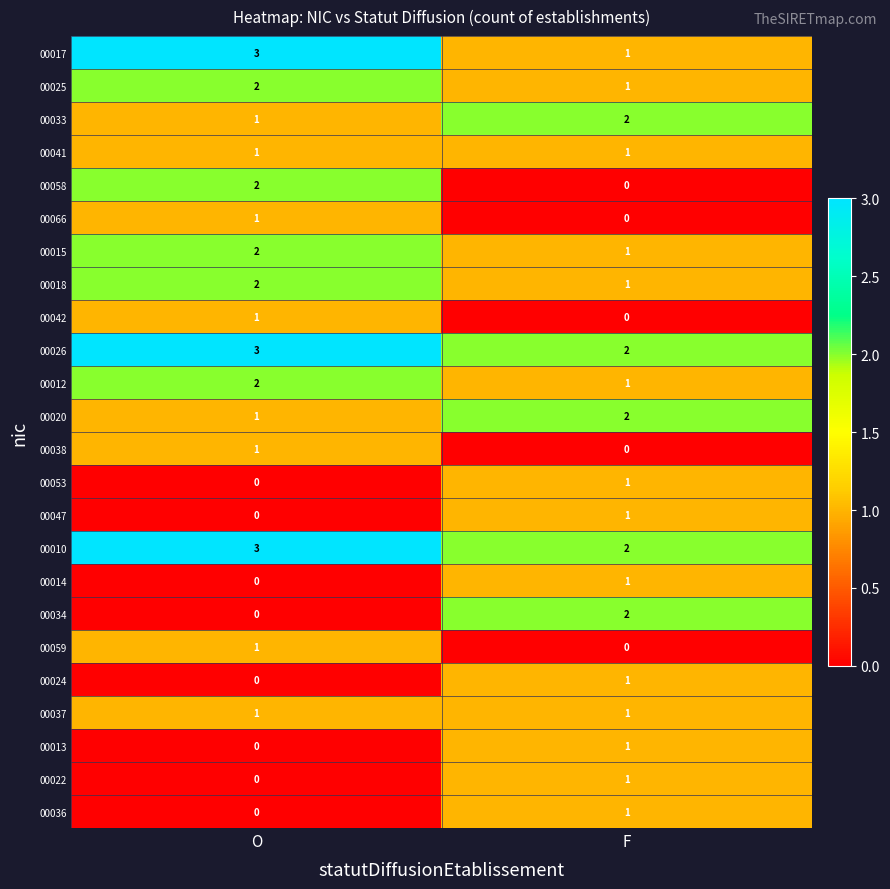

What is the sum of all 00020 values?

3